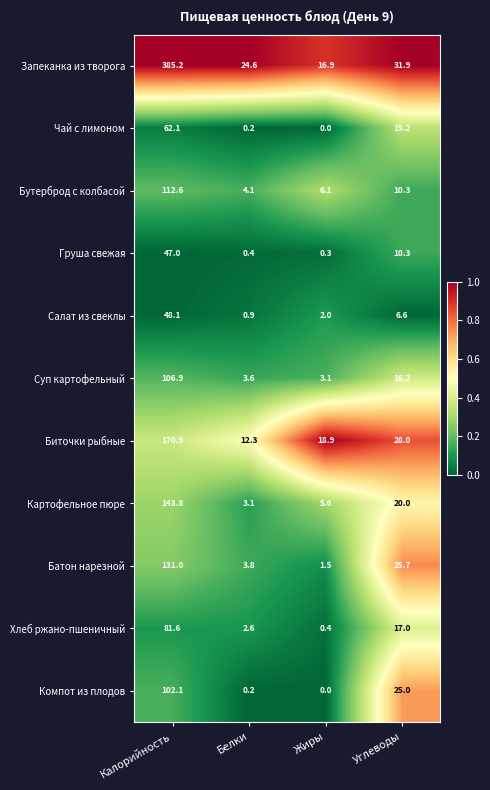

True or false: Картофельное пюре has a value of 41.2 at Калорийность.

False